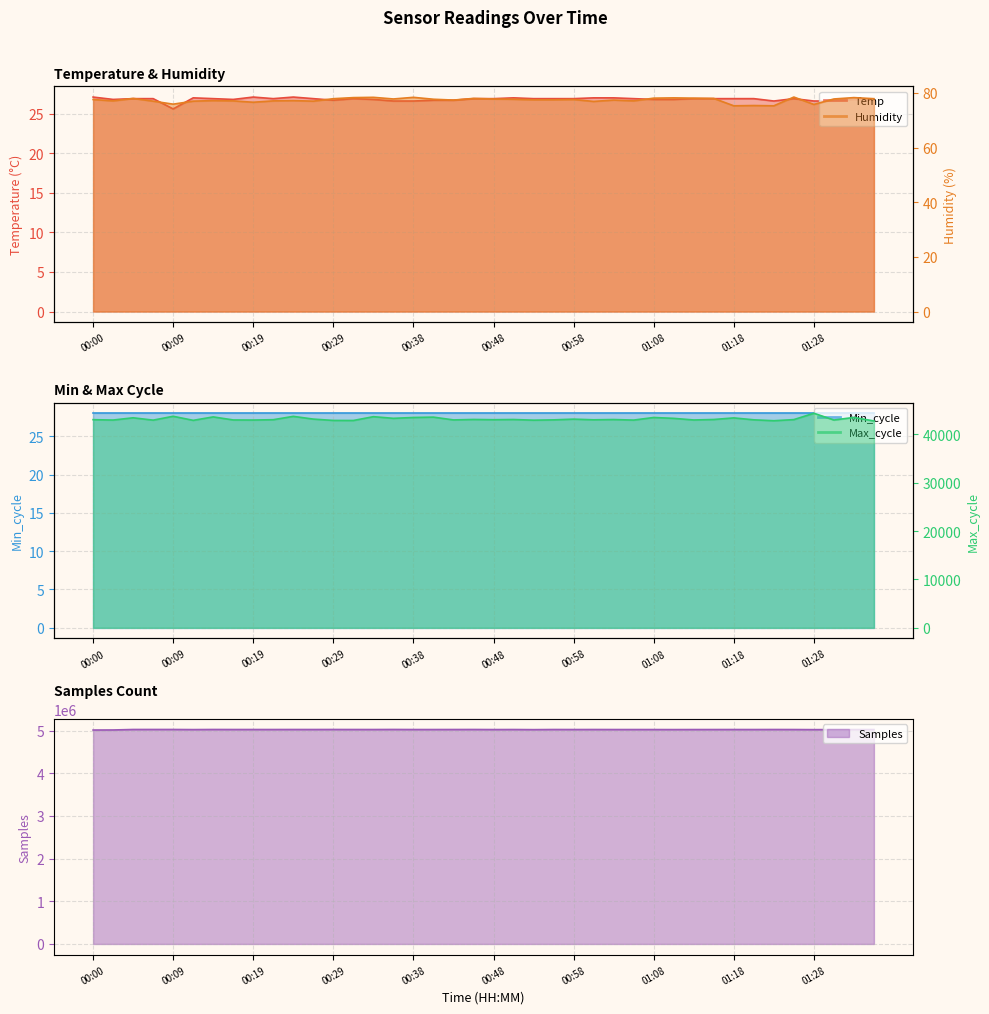

Where is Humidity nearest to the value 76?

00:09